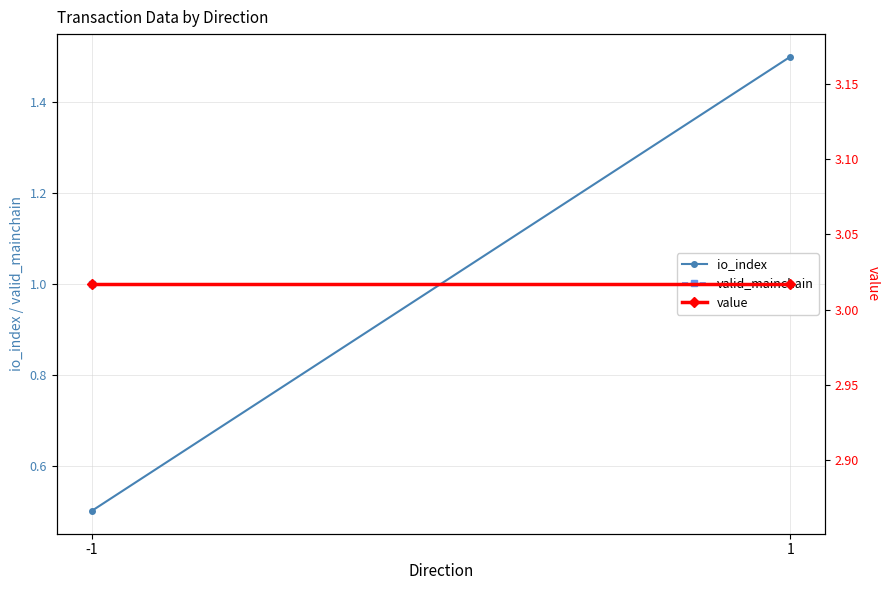

Is the value of io_index at -1 greater than the value of valid_mainchain at 1?

No